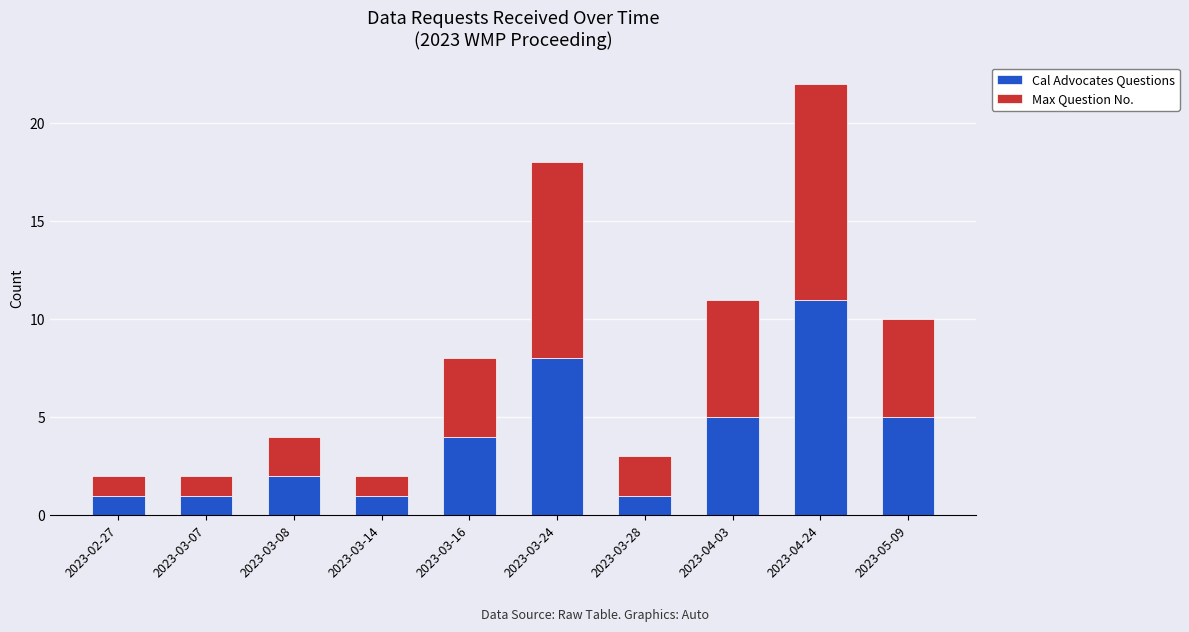

Does the chart contain stacked bars?

Yes